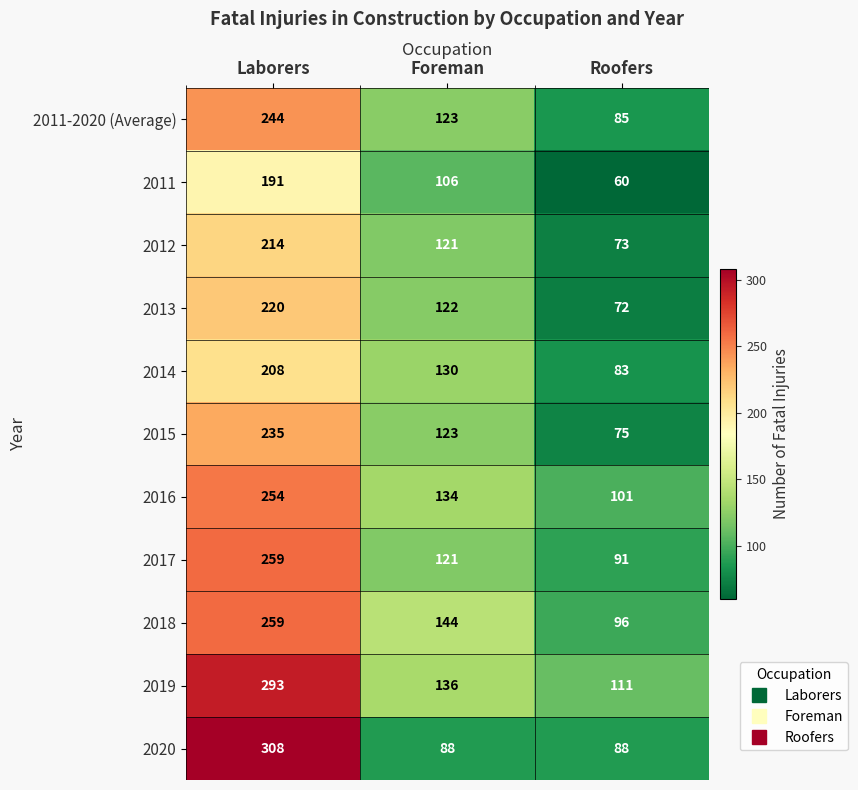

How many 2011-2020 (Average) values are between 85 and 244?

3